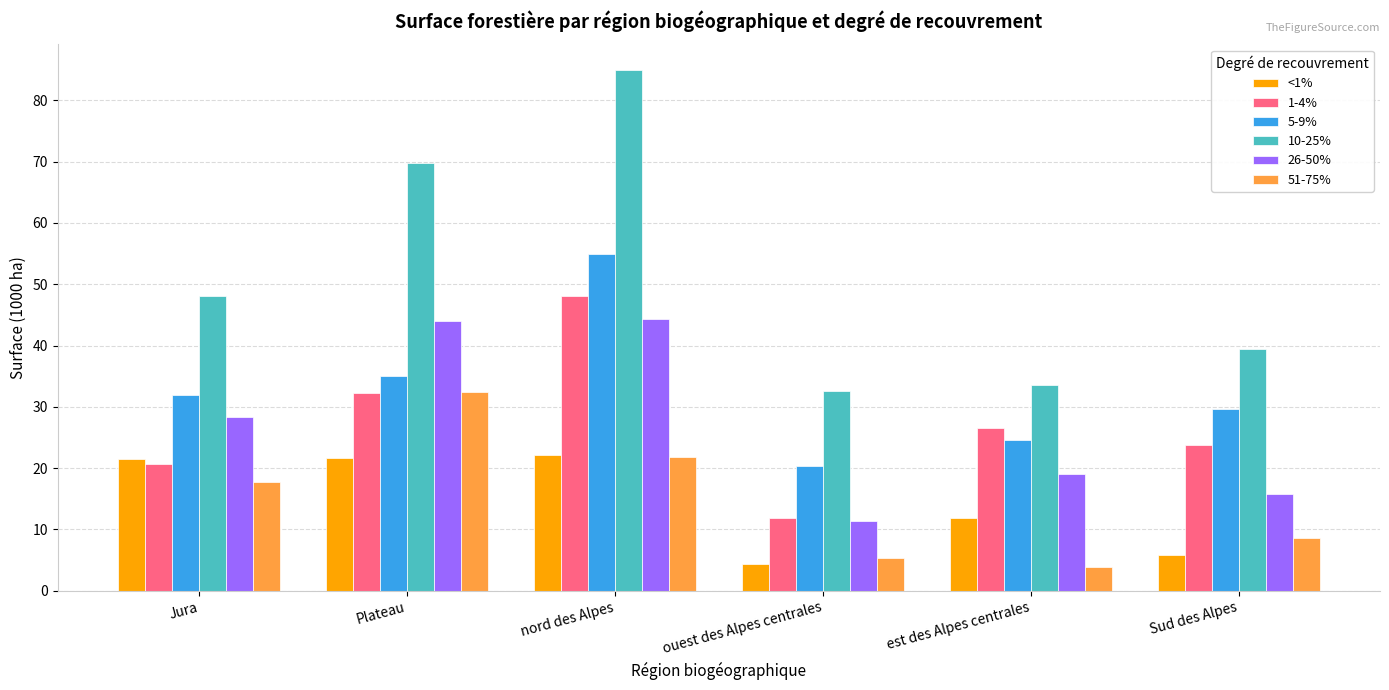

What is the sum of the <1% values at est des Alpes centrales and nord des Alpes?

34.0